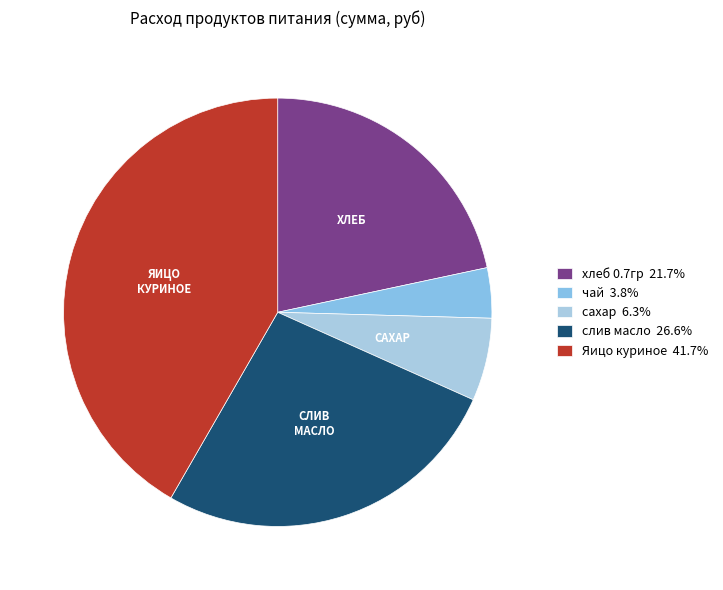

True or false: сахар accounts for 21% of the total.

False